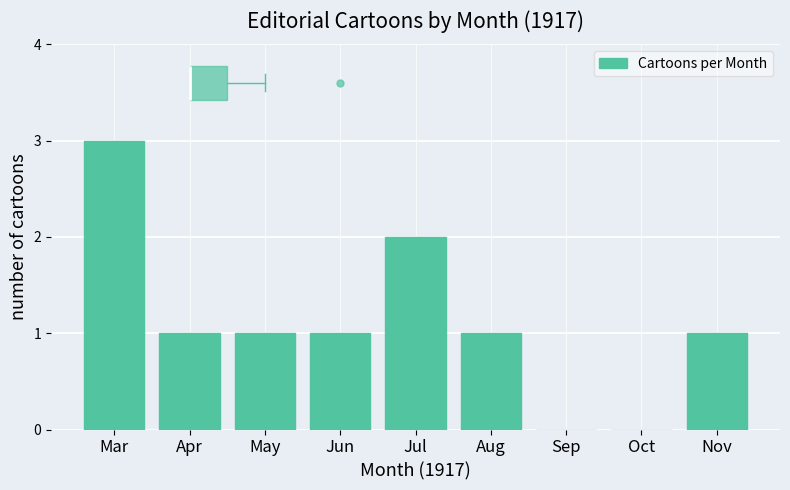

What is the sum of all values?

10